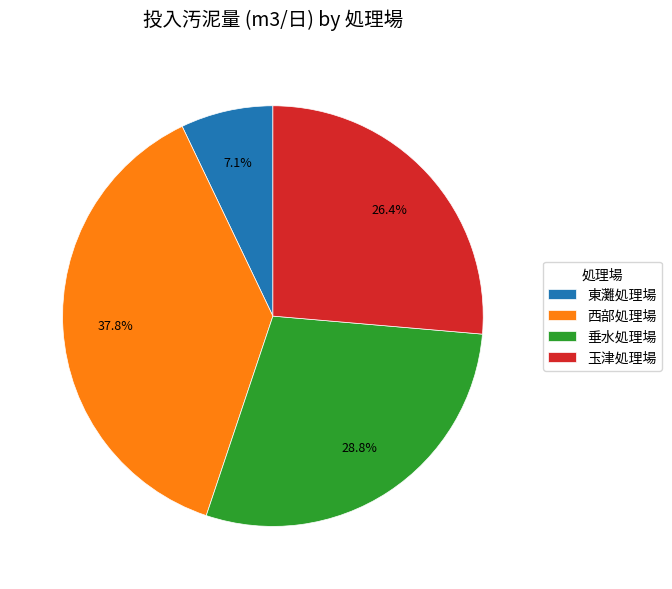

How many slices are in this pie chart?

4